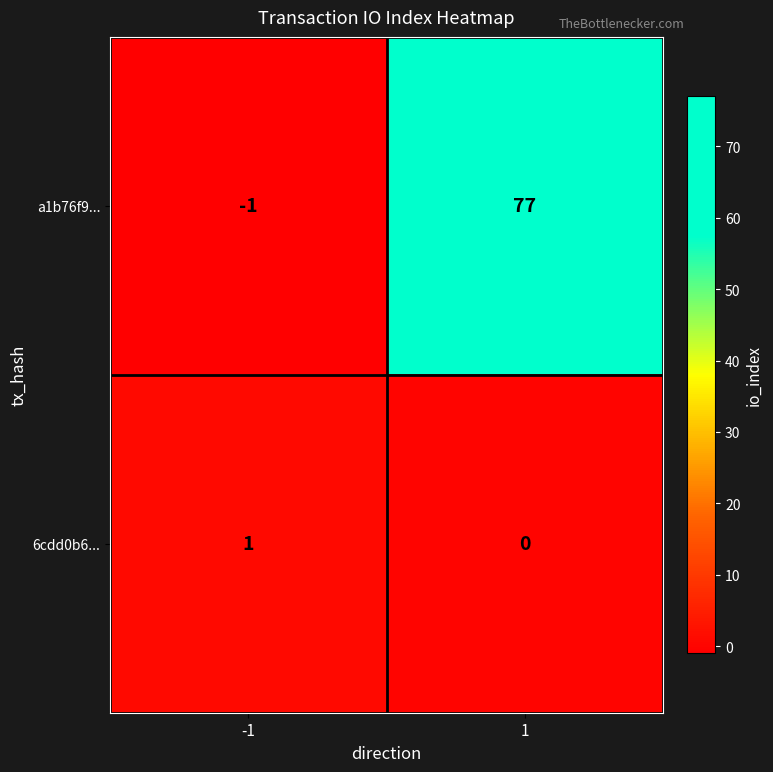

At which category does the chart reach its peak across all series?

1